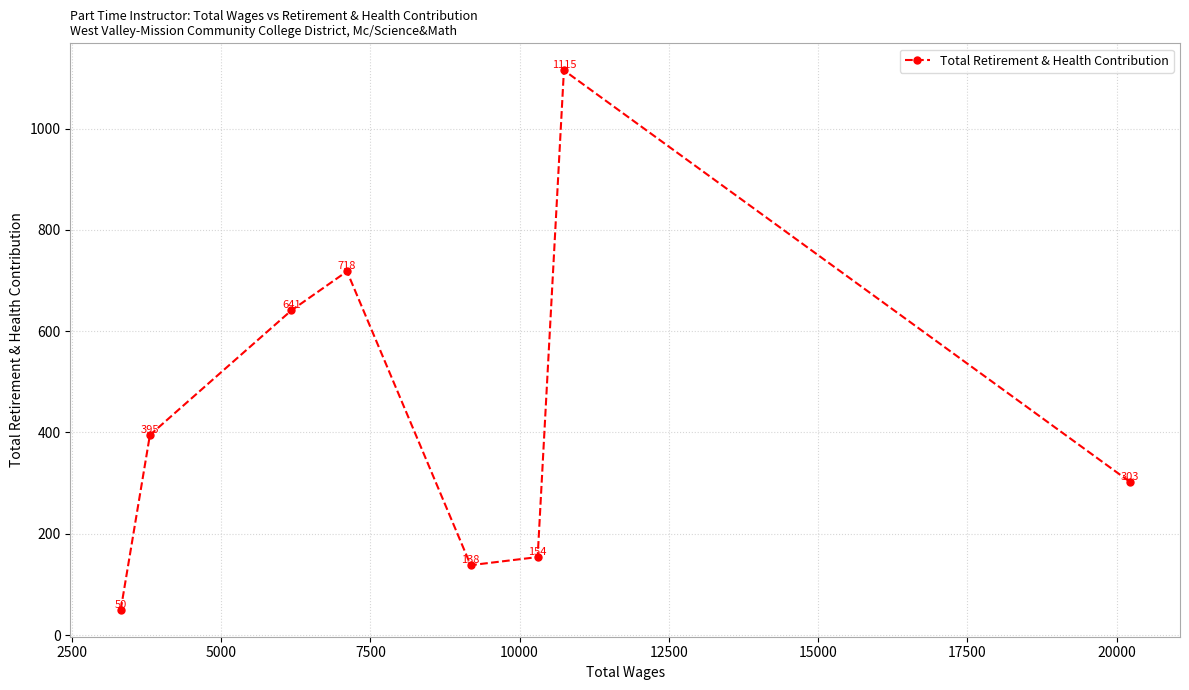

What is the smallest value displayed?

50